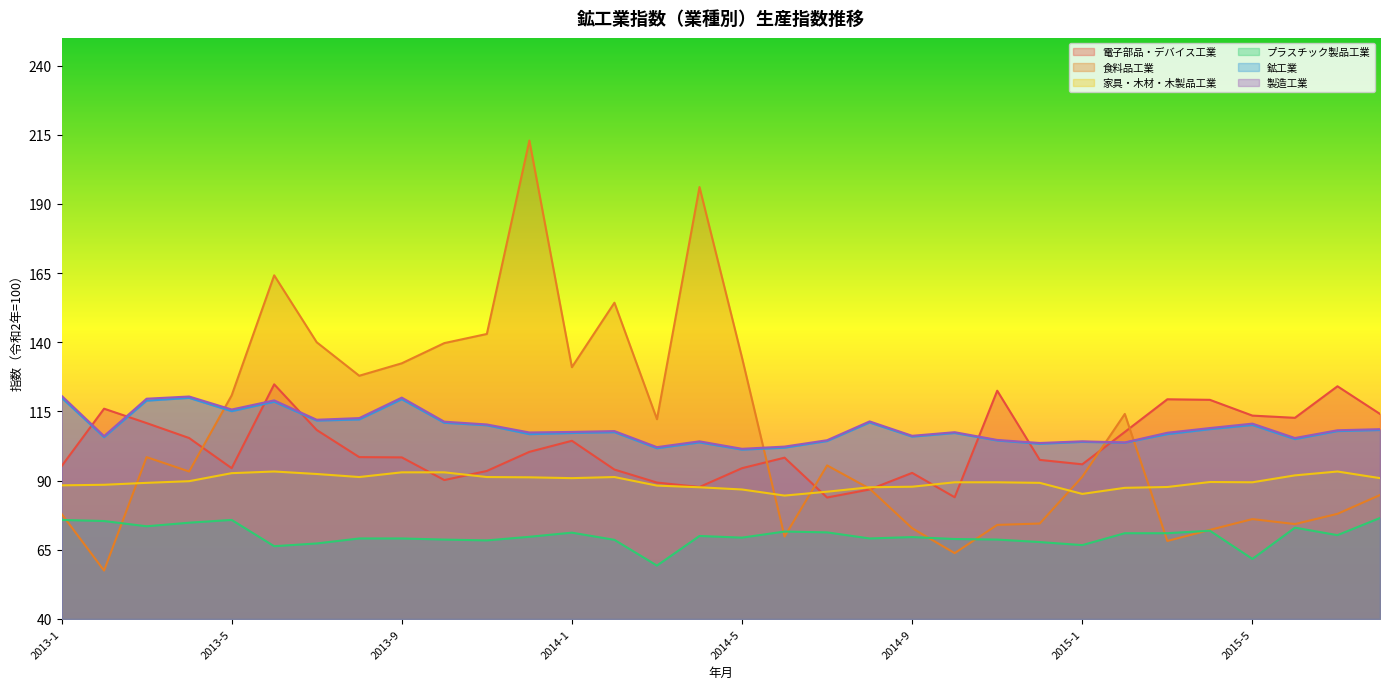

What is the value of the プラスチック製品工業 point at the 28th from the left?

71.9